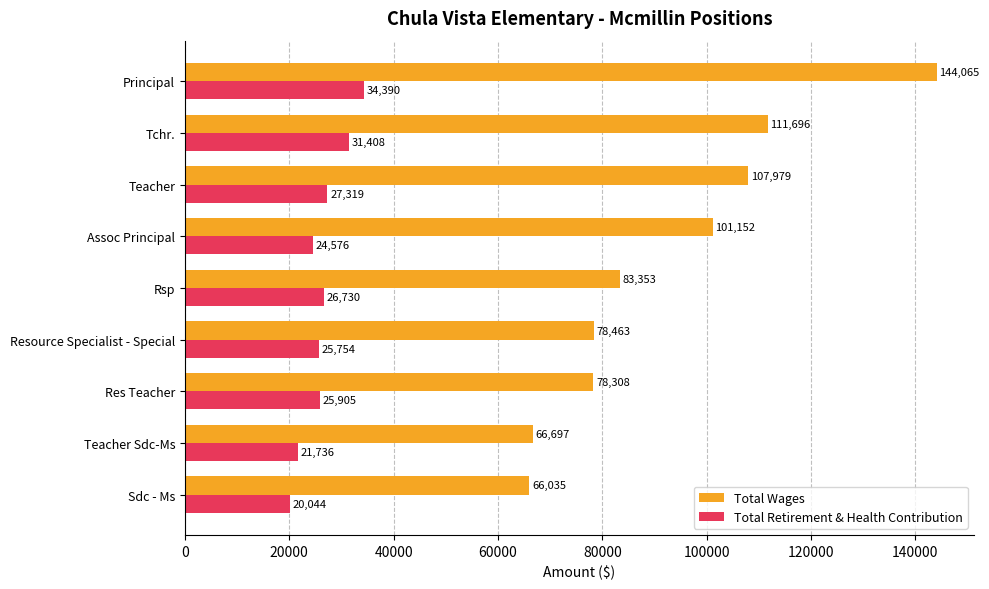

Rank the series at Sdc - Ms from highest to lowest value.

Total Wages, Total Retirement & Health Contribution